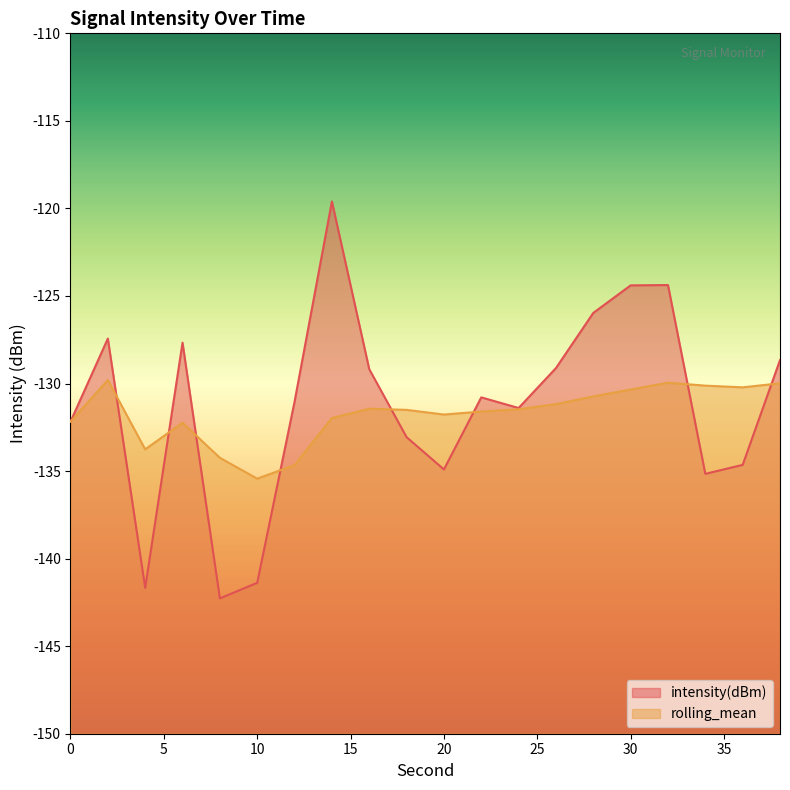

How many data points in intensity(dBm) are less than -130?

11